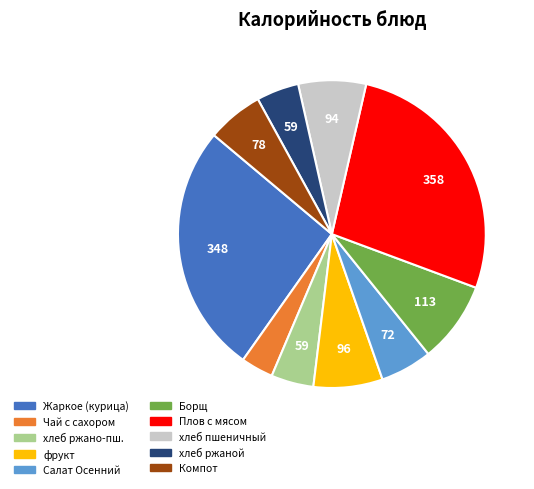

Is there any slice that represents more than half of the pie?

No